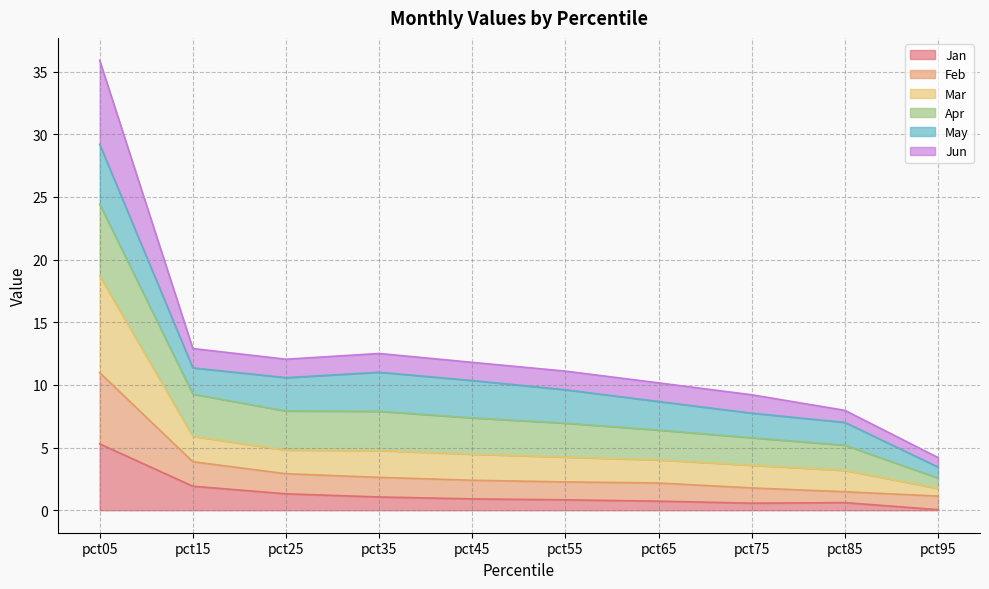

At which category does the chart reach its peak across all series?

pct05